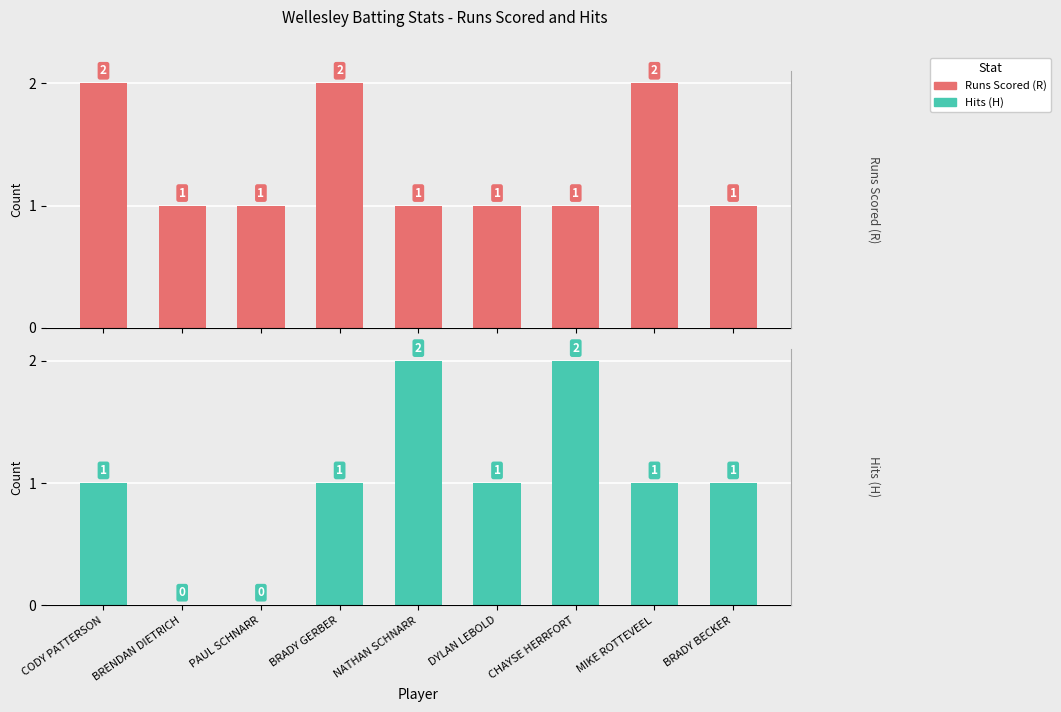

At which label is Hits (H) closest to 1?

CODY PATTERSON